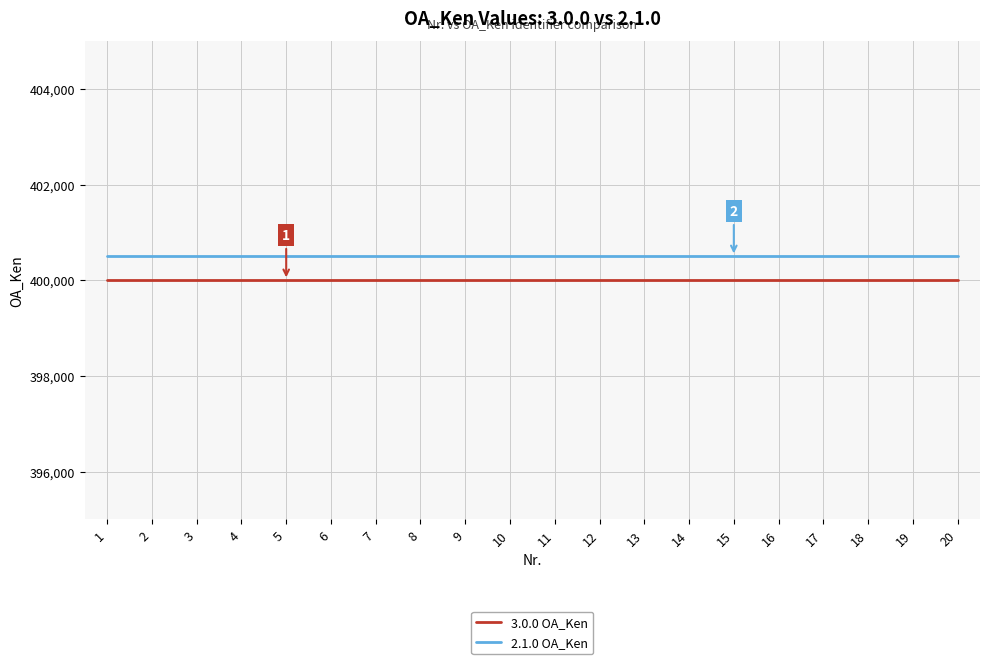

True or false: 2.1.0 OA_Ken and 3.0.0 OA_Ken cross at least once.

False